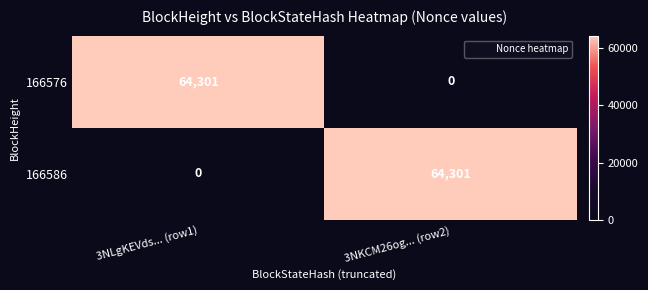

At 3NKCM26og... (row2), list the series in order from largest to smallest.

166586, 166576